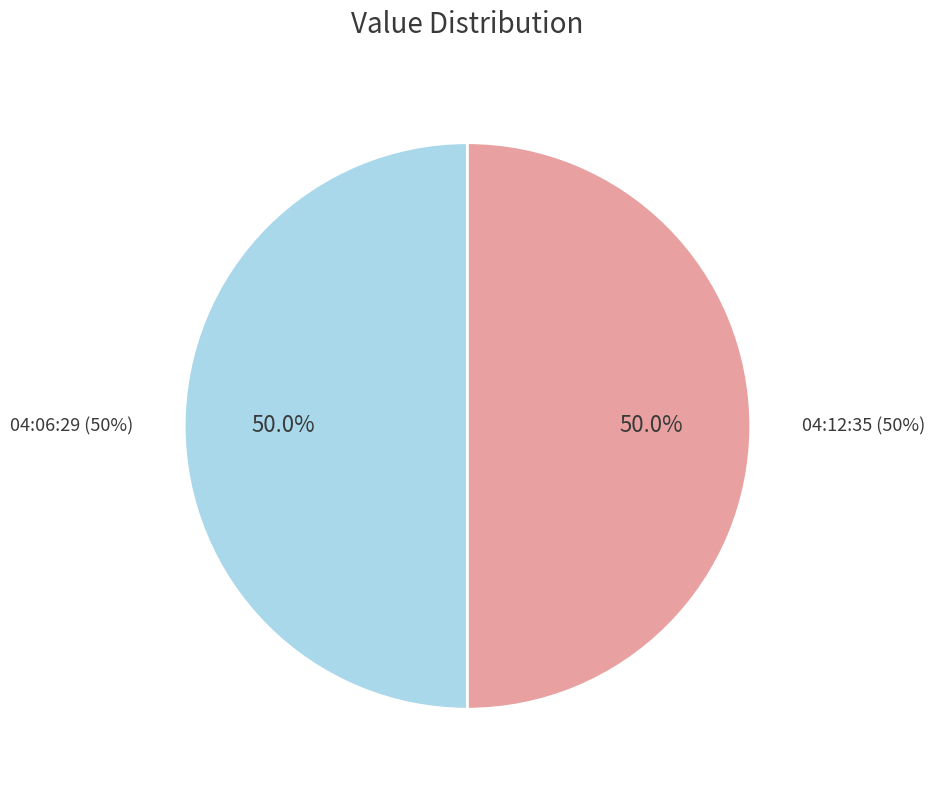

To the nearest percent, what is the average slice percentage?

50%